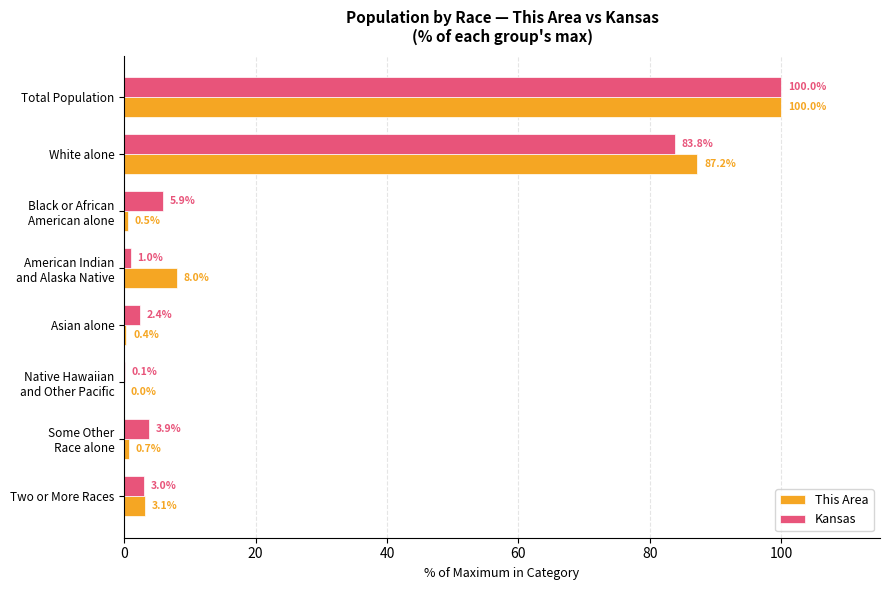

The value of This Area at Asian alone is 0.4. True or false?

True